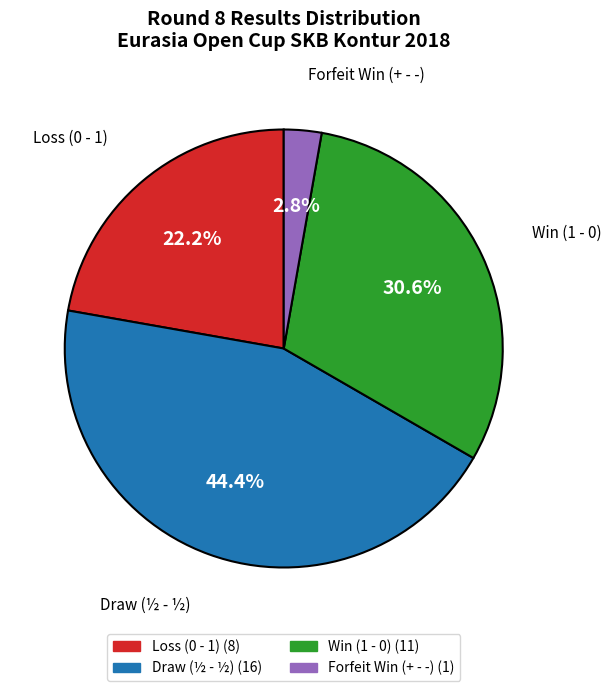

Does any single category account for the majority?

No